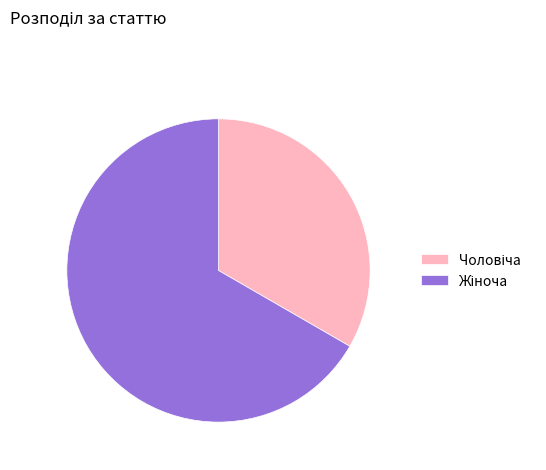

How many slices are in this pie chart?

2